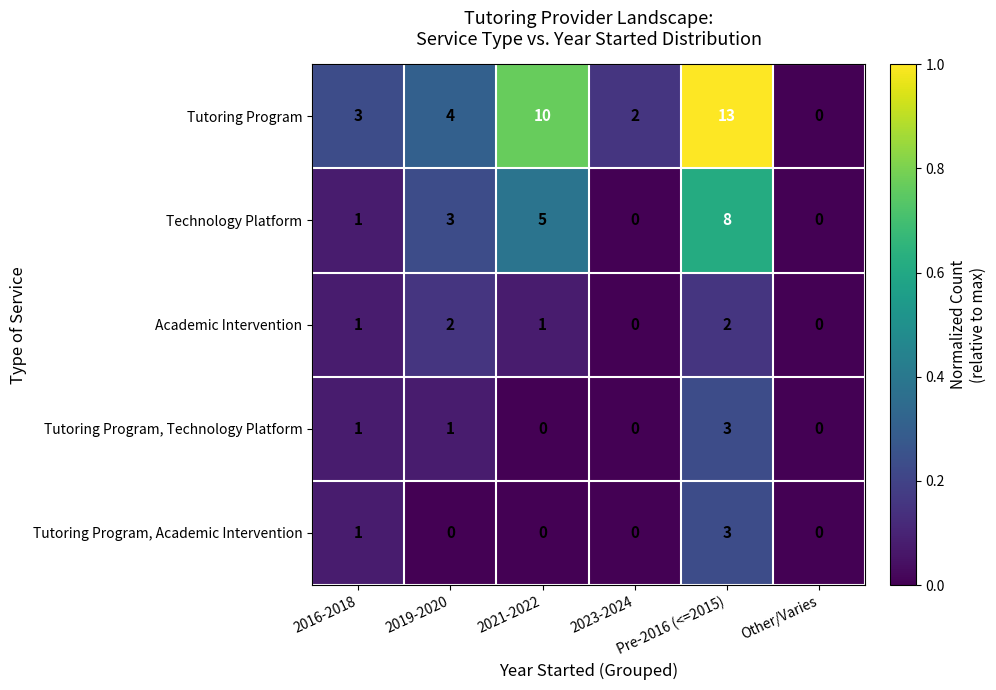

Which series has the widest spread of values?

Tutoring Program